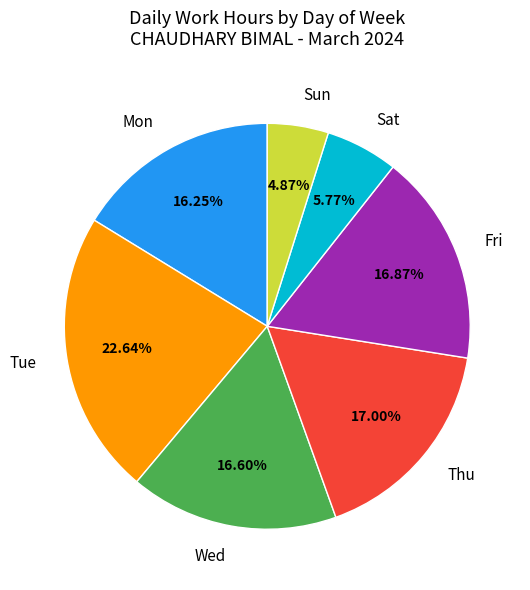

Which slice is the largest?

Tue